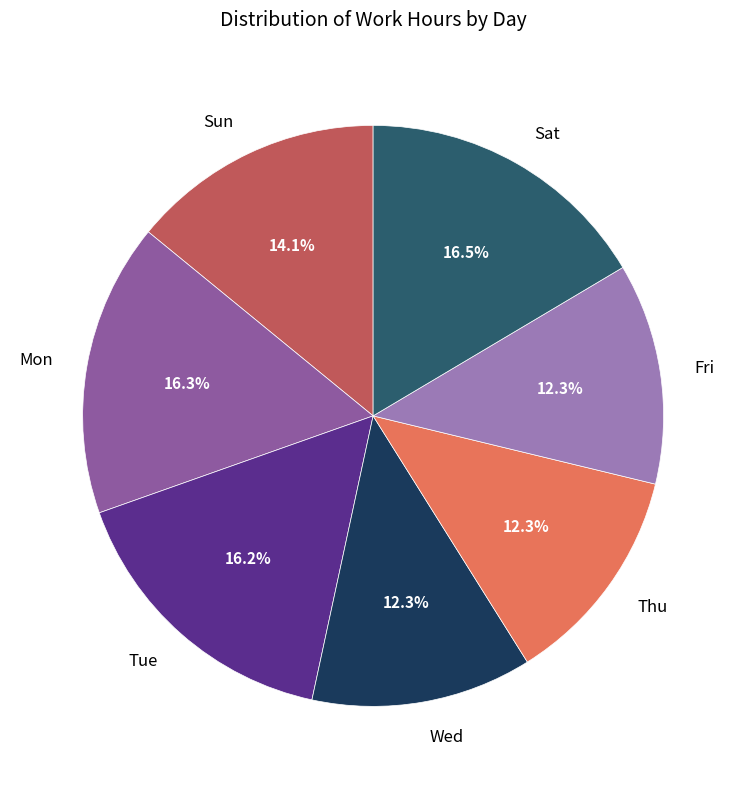

What percentage do Fri and Sat together represent?

28.8%